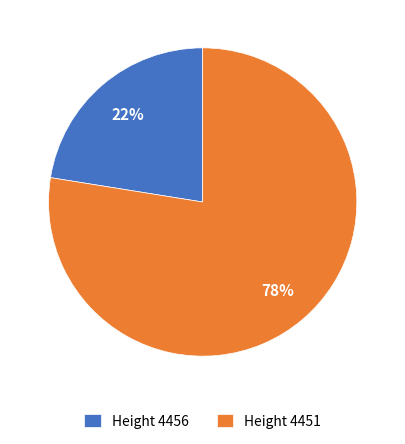

Between Height 4456 and Height 4451, which is larger?

Height 4451